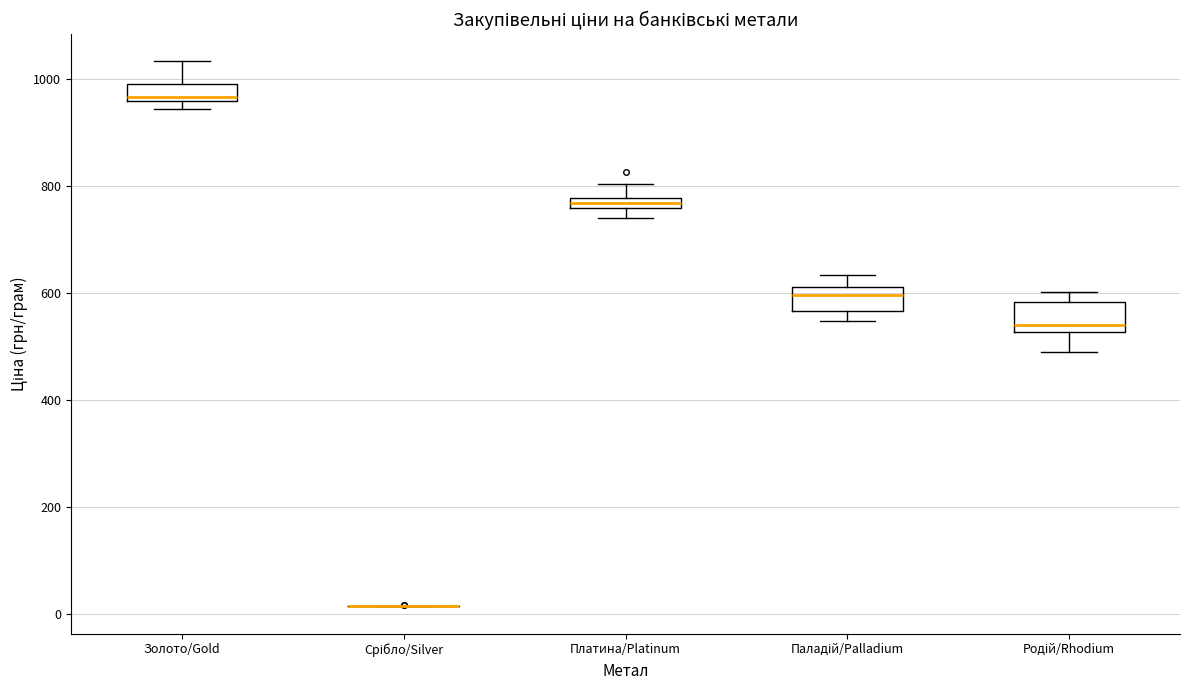

Where is the upper edge of the box for Золото/Gold on the y-axis? The values are not printed on the chart, so give them approximately, as read against the axis.

1000